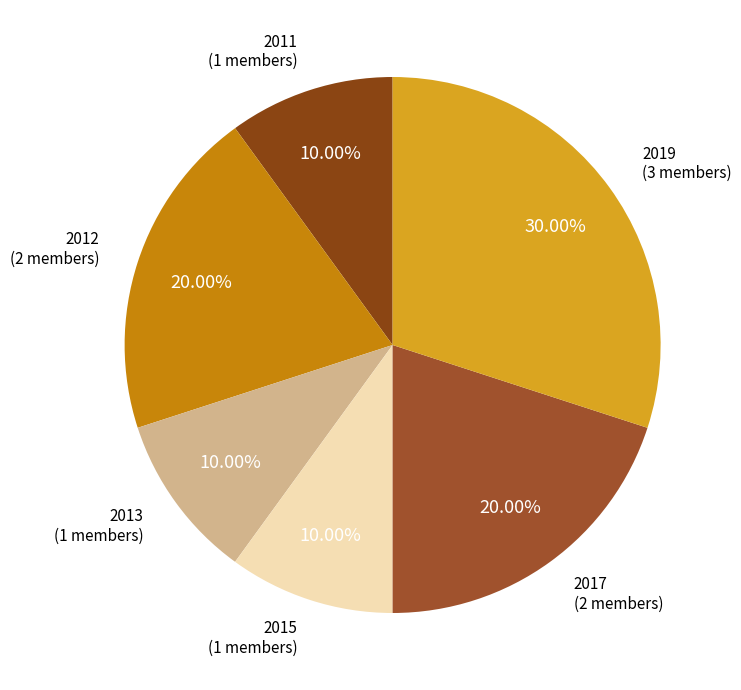

What portion of the pie excludes 2013?

90.0%